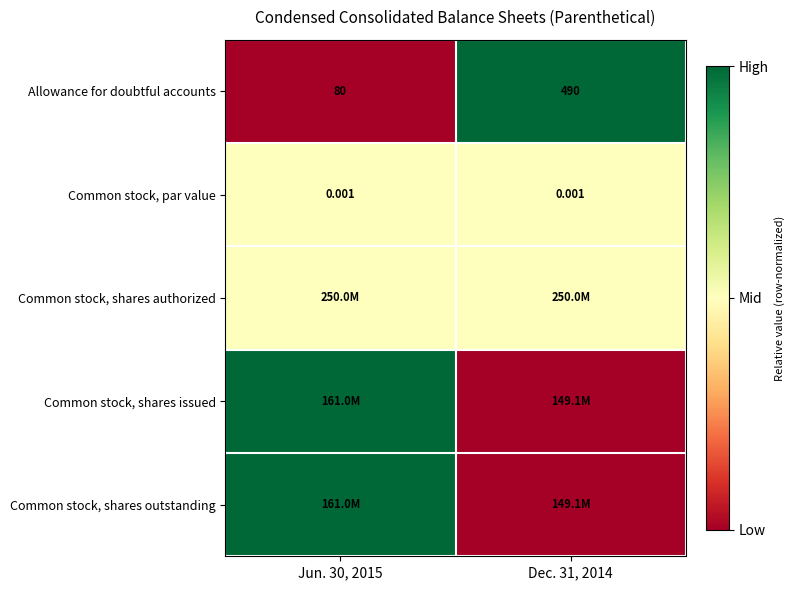

Which has a higher value, Dec. 31, 2014 or Jun. 30, 2015?

Dec. 31, 2014